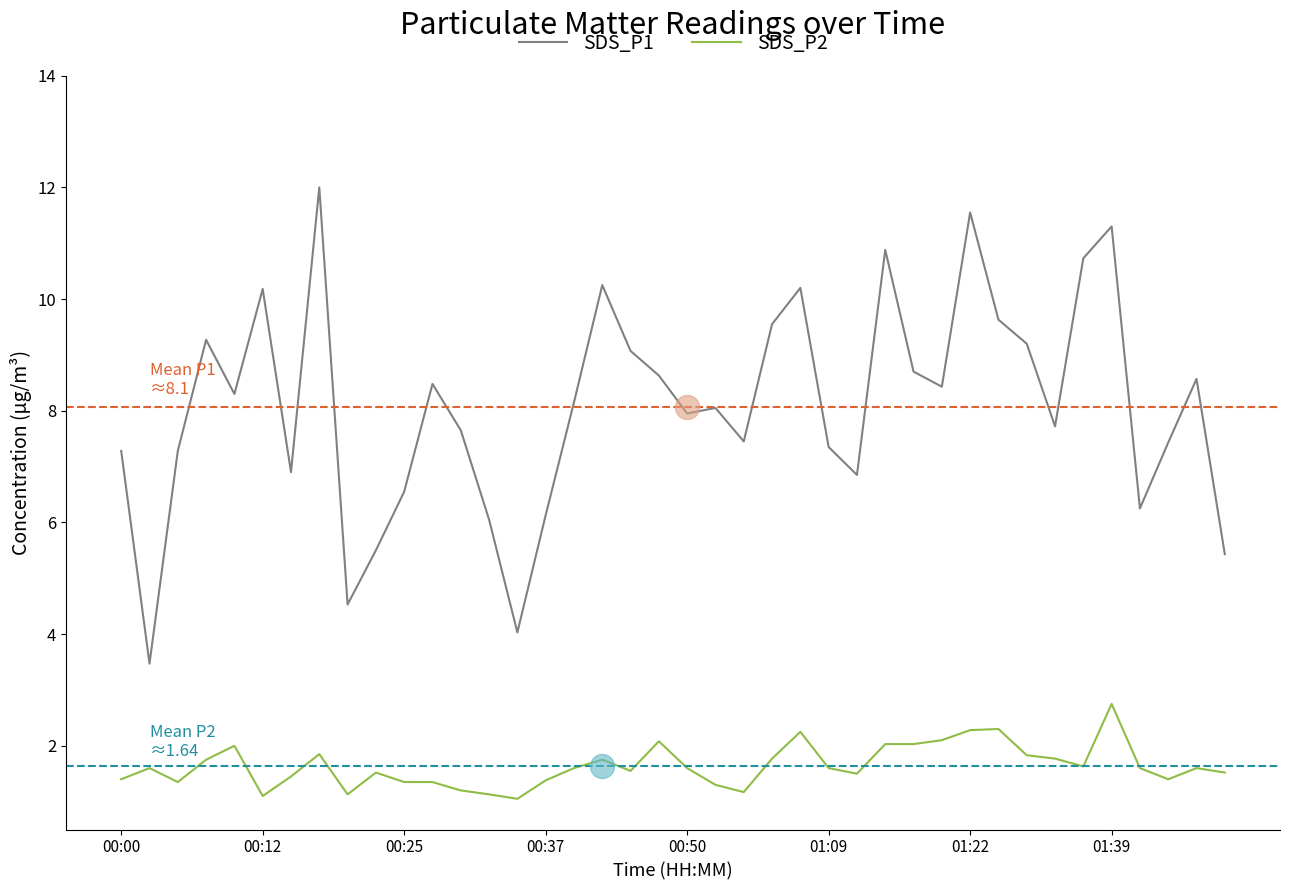

True or false: SDS_P1 and SDS_P2 intersect in this chart.

False